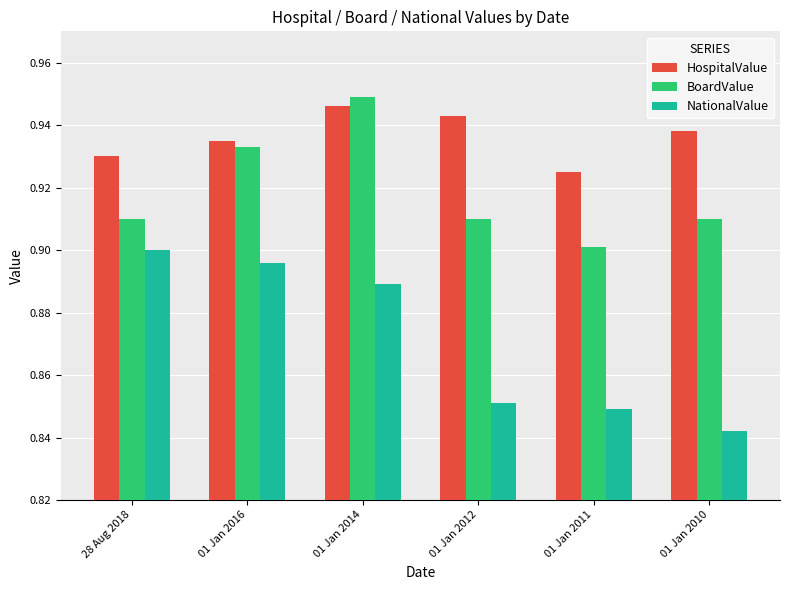

What is the sum of the HospitalValue values at 01 Jan 2016 and 28 Aug 2018?

1.9